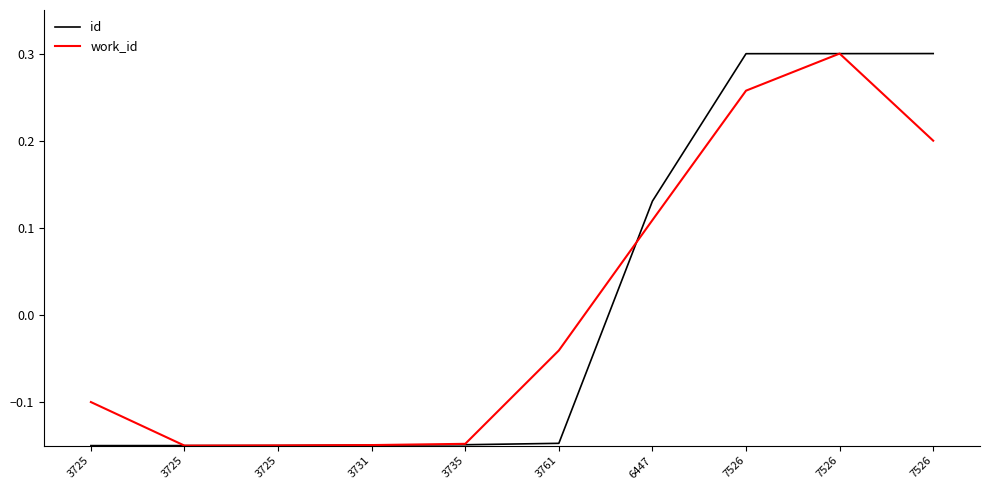

How many lines are shown in the chart?

2